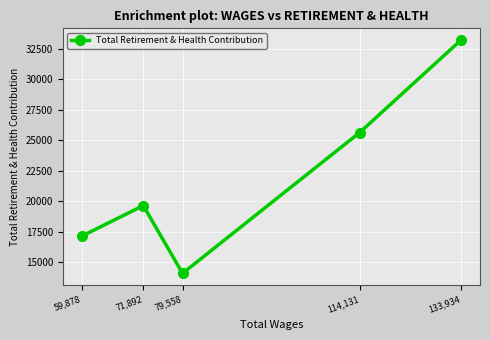

Read the value at 133,934, to the nearest 50.

33200